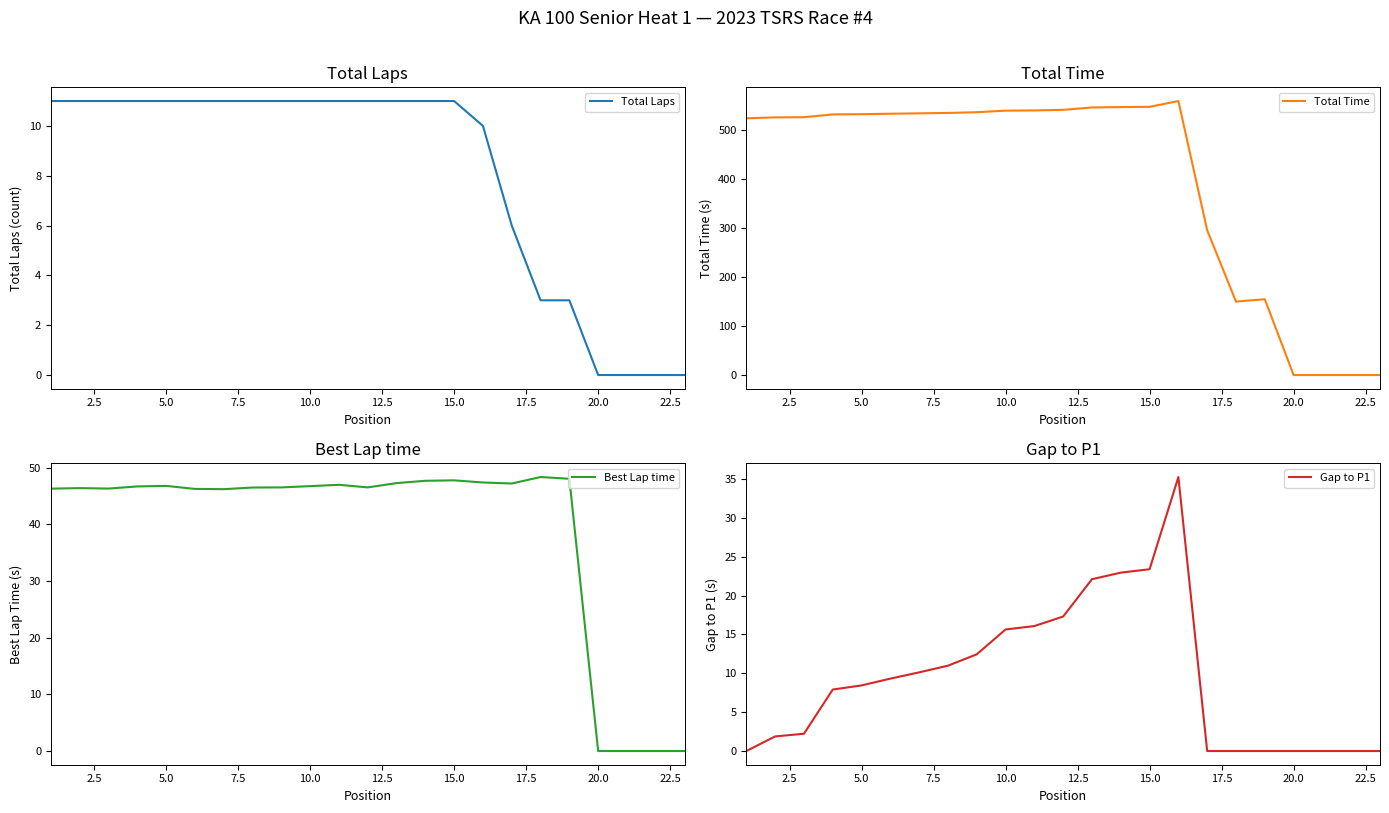

True or false: Total Time and Best Lap time cross at least once.

False